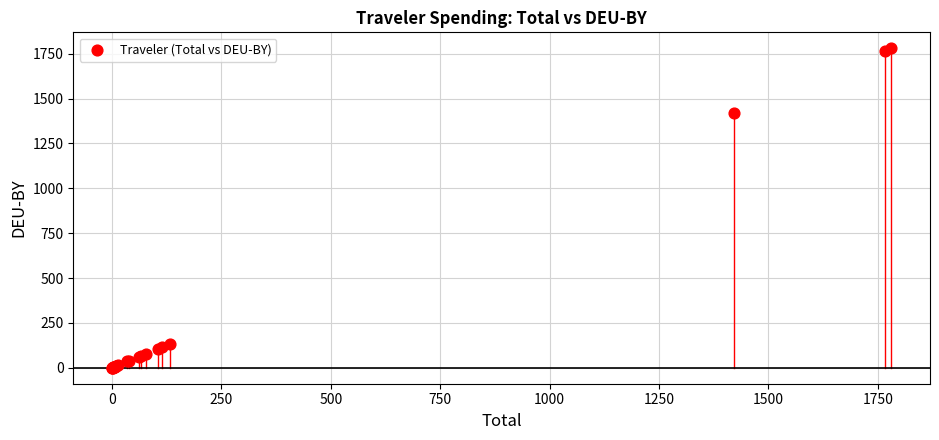

What Y value in the scatter plot is closest to 890?

1421.9